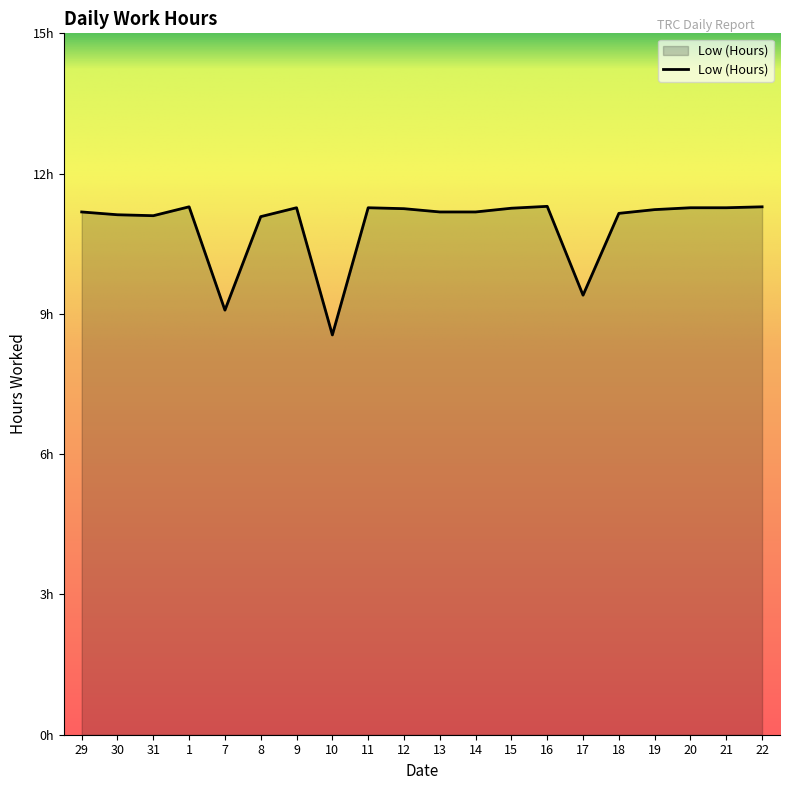

The chart shows a value of 9.4 at 17. True or false?

True